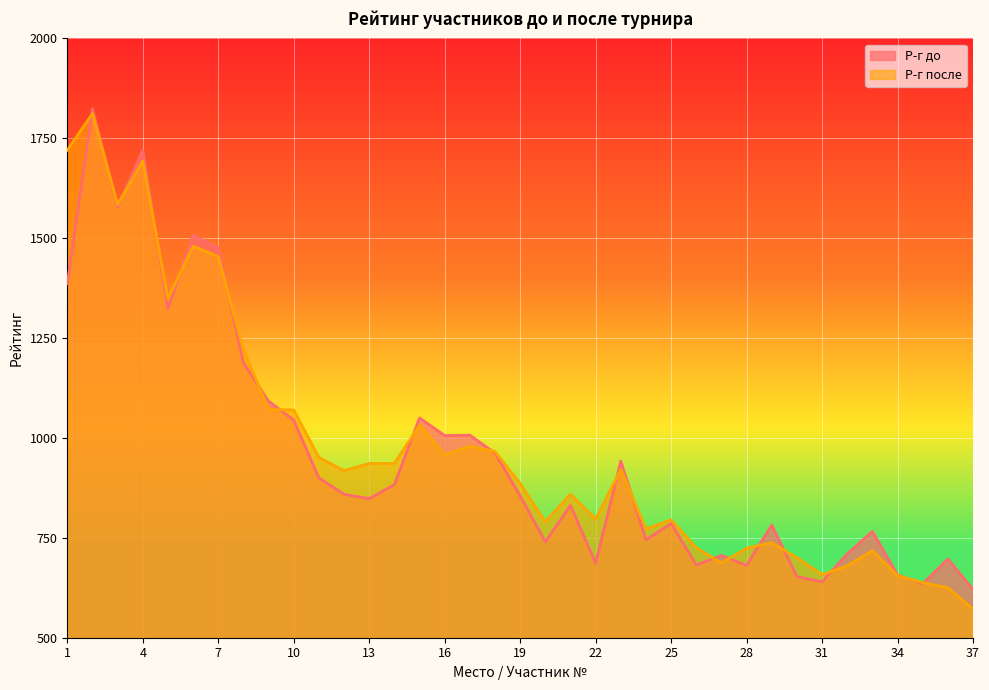

What is the difference between the Р-г до values at 17 and 9?

85